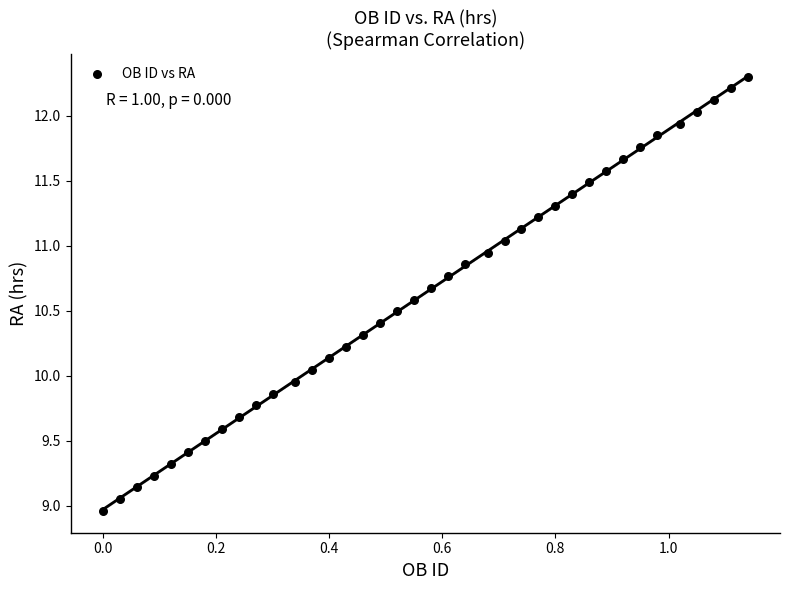

What is the range of X values (max minus min)?

1.1